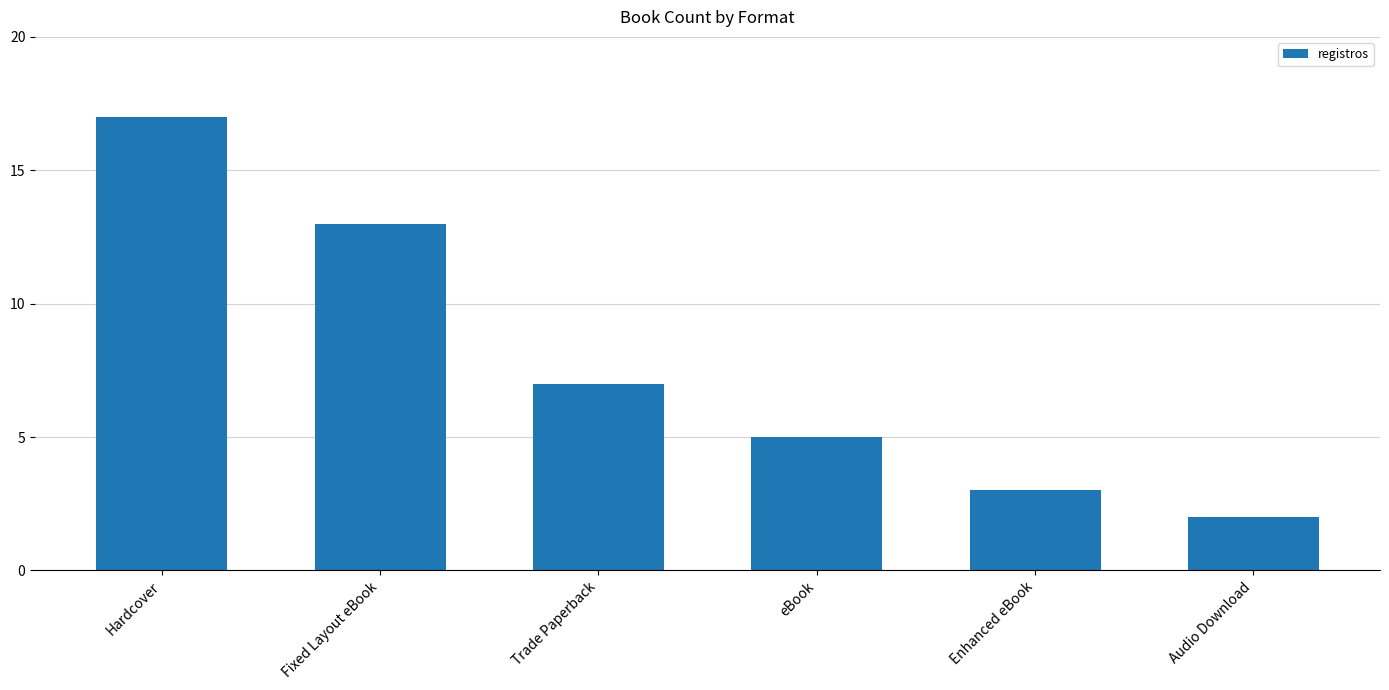

The chart shows a value of 17 at Hardcover. True or false?

True